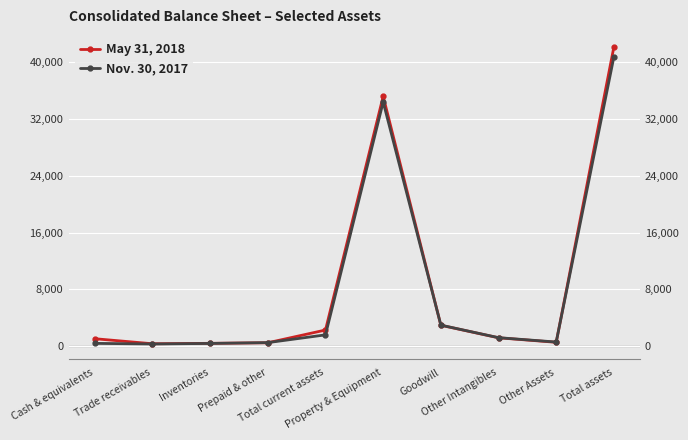

Reading left to right, what are all the values shown in this chart?

May 31, 2018: Cash & equivalents=1053	Trade receivables=342	Inventories=402	Prepaid & other=481	Total current assets=2278	Property & Equipment=35227	Goodwill=2950	Other Intangibles=1183	Other Assets=546	Total assets=42184
Nov. 30, 2017: Cash & equivalents=395	Trade receivables=312	Inventories=387	Prepaid & other=502	Total current assets=1596	Property & Equipment=34430	Goodwill=2967	Other Intangibles=1200	Other Assets=585	Total assets=40778